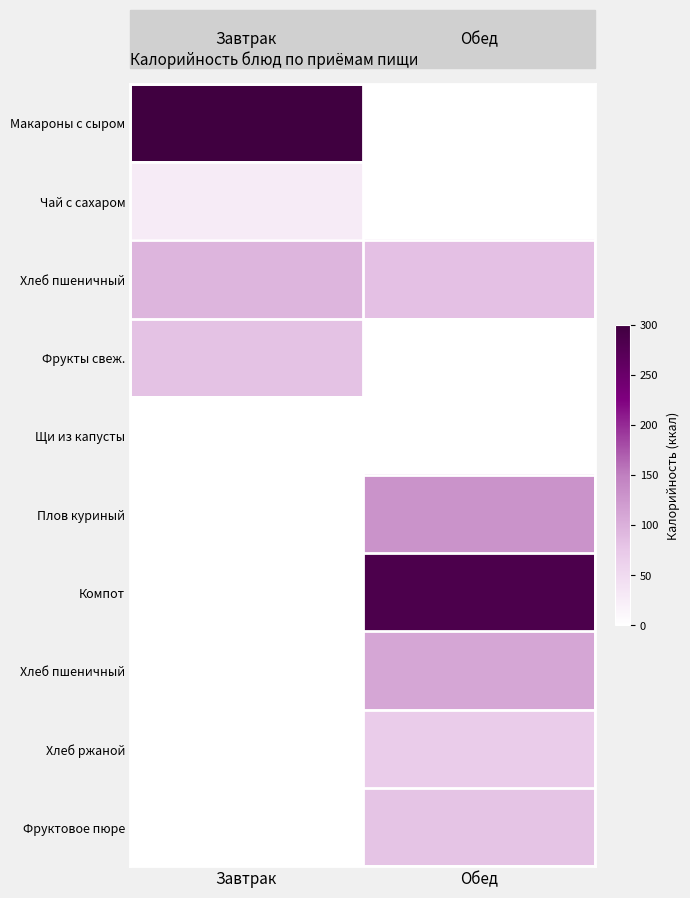

How many categories are shown in the chart?

2